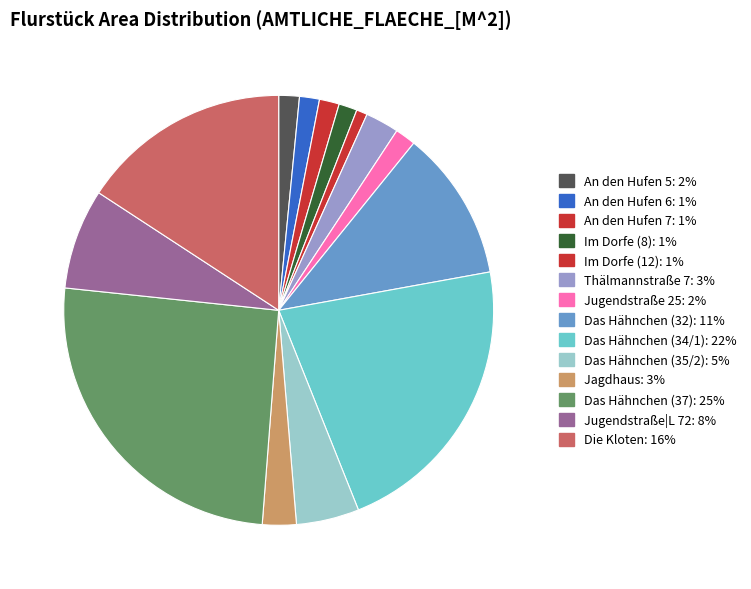

What percentage do An den Hufen 5 and Das Hähnchen (32) together represent?

12.9%